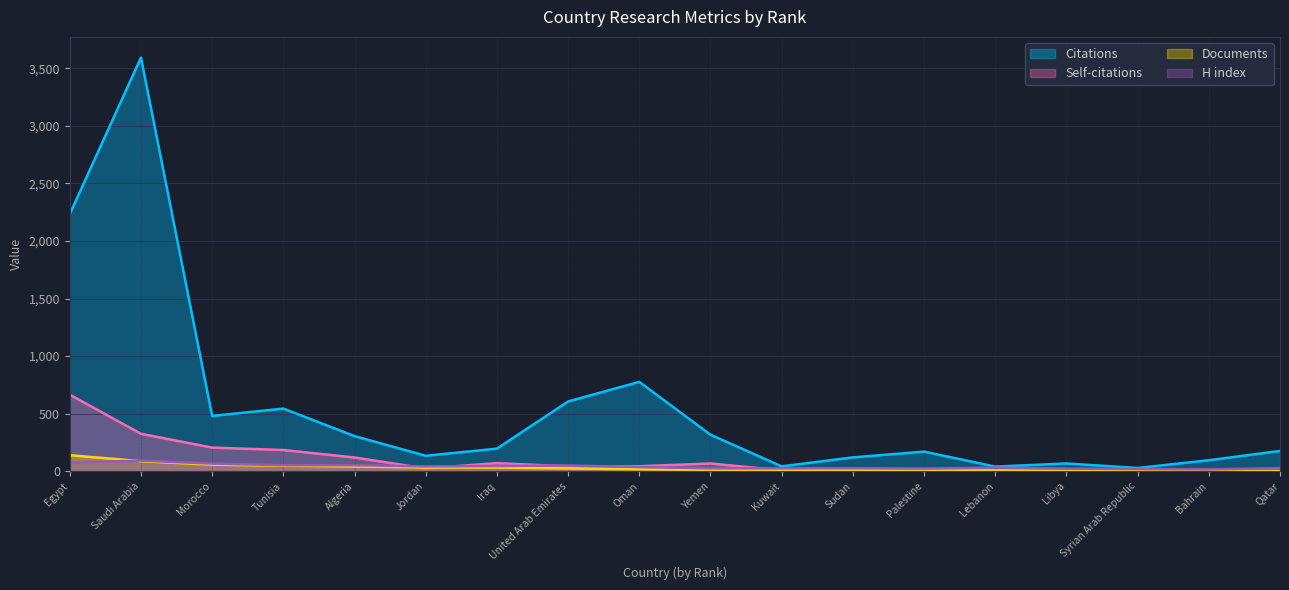

Reading left to right, extract all data points from this chart.

Citations: 2234	3594	480	544	305	134	196	606	776	317	42	120	170	40	67	28	95	176
Self-citations: 665	325	205	184	119	24	70	42	43	67	8	11	7	6	9	0	1	0
Documents: 139	87	57	47	41	33	32	24	17	10	8	7	7	6	3	3	3	2
H index: 75	92	66	52	52	42	45	50	36	25	25	26	23	31	22	19	16	26